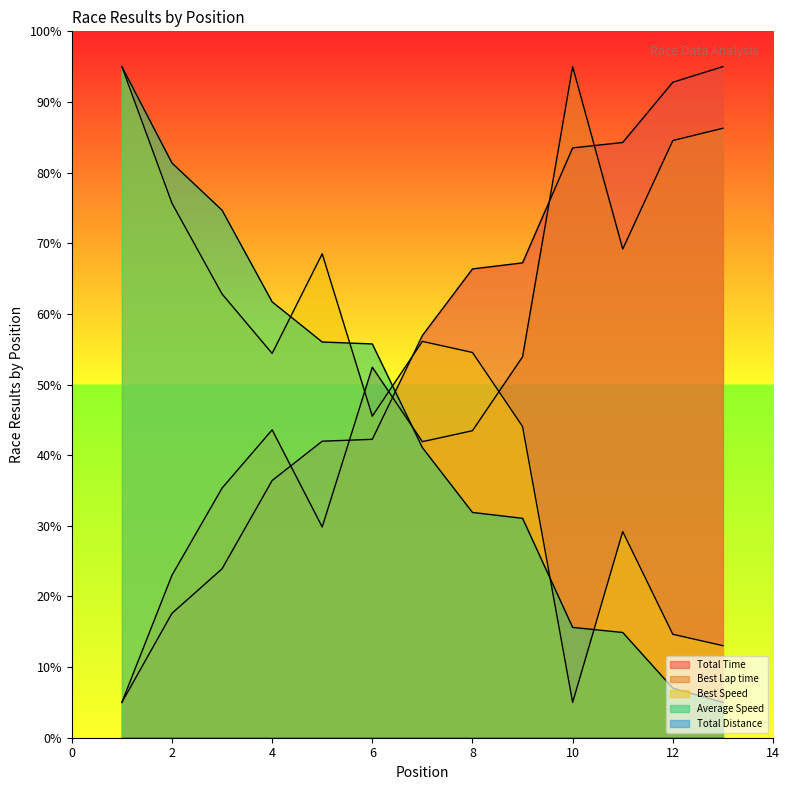

Which has a higher value, 1 or 3?

3